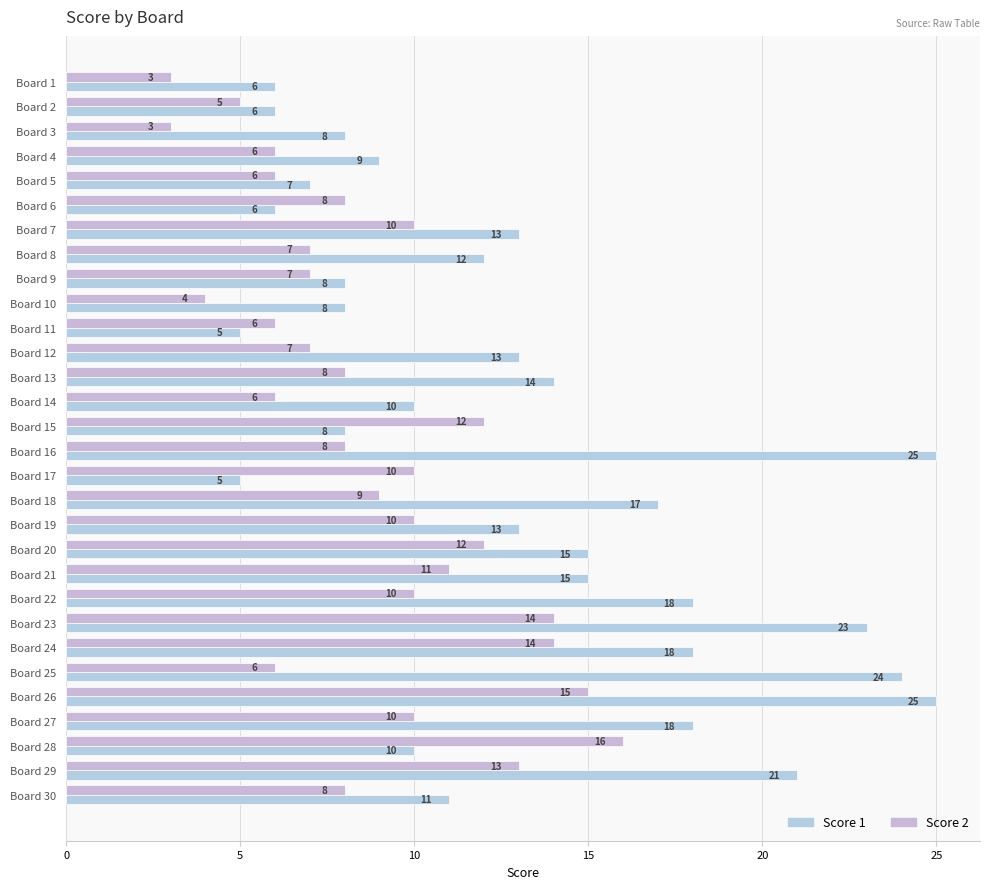

What is the lowest value of the Score 2 series?

3